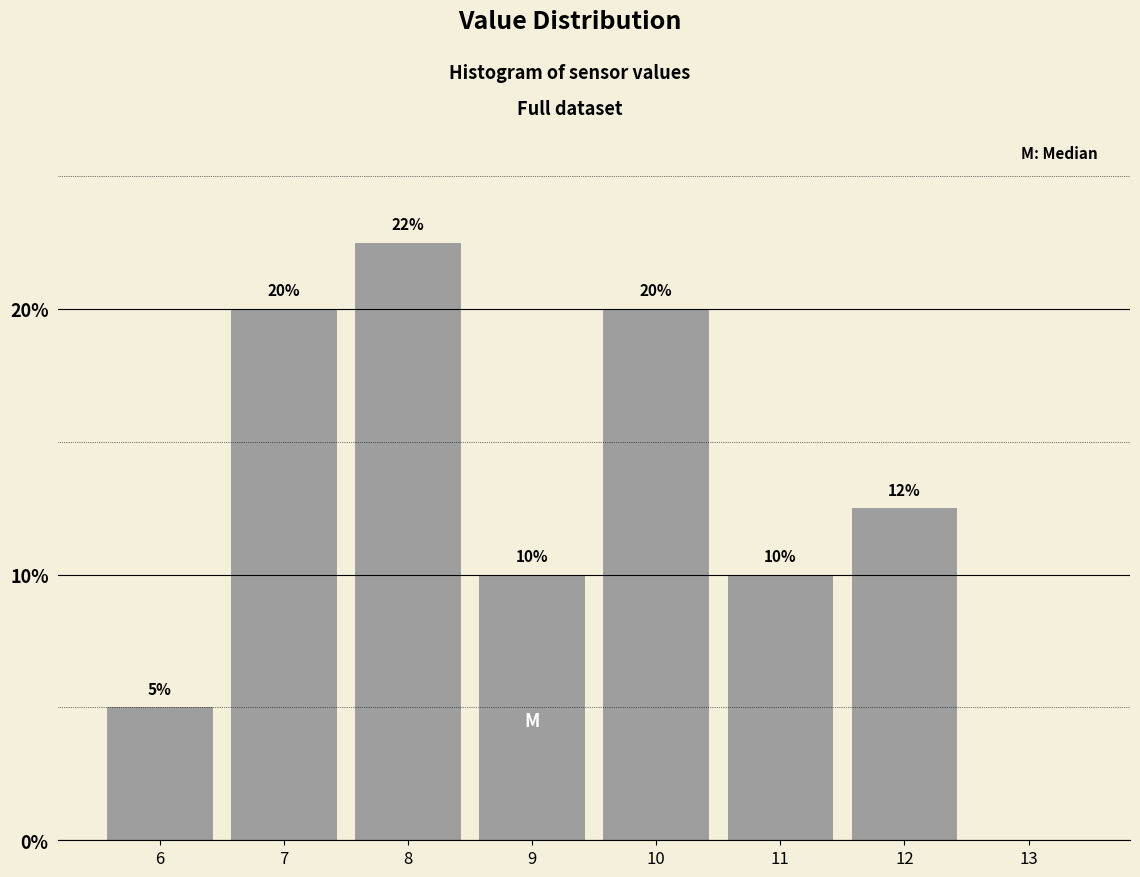

At which category does the chart reach its peak across all series?

8